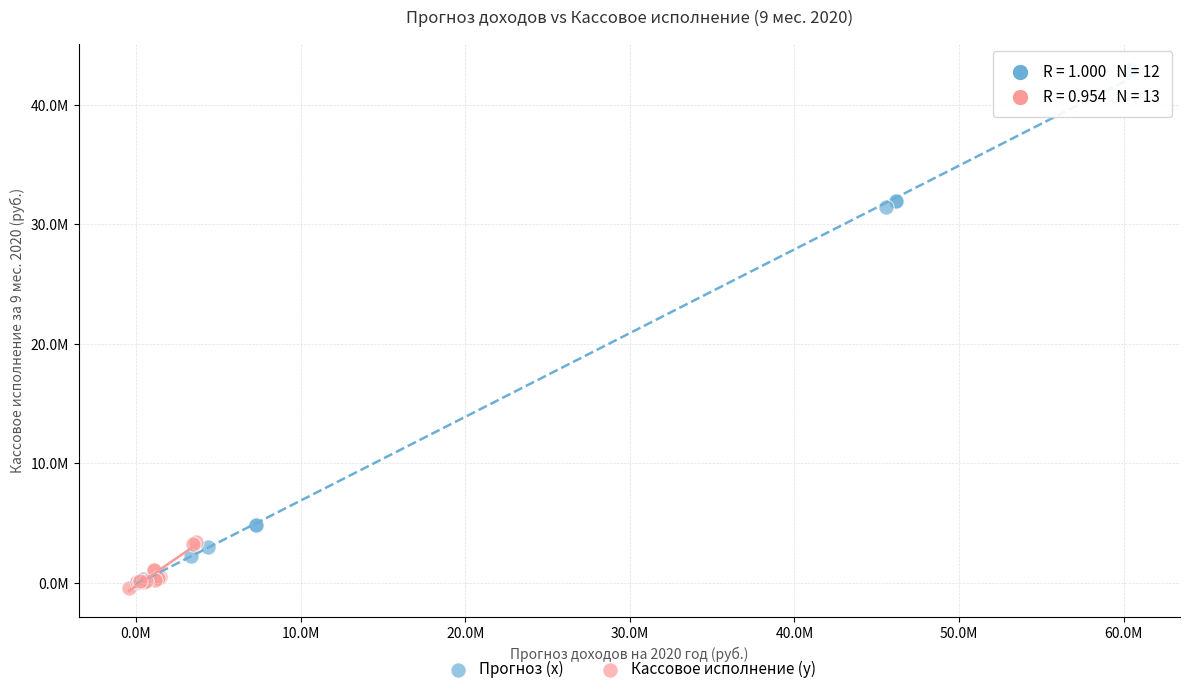

What are all the series names shown in the legend?

Прогноз (x), Кассовое исполнение (y)